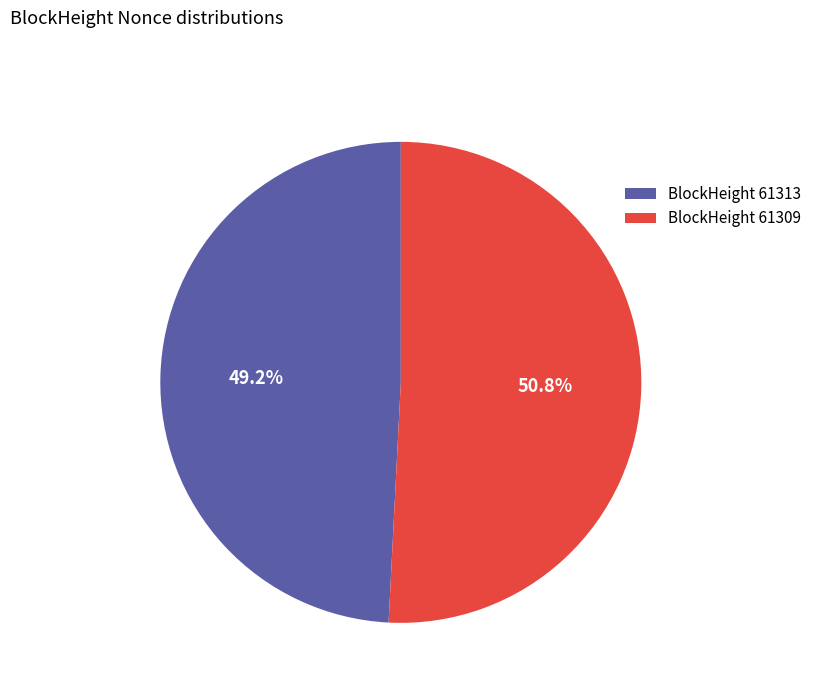

What is the smallest slice in the pie chart?

BlockHeight 61313